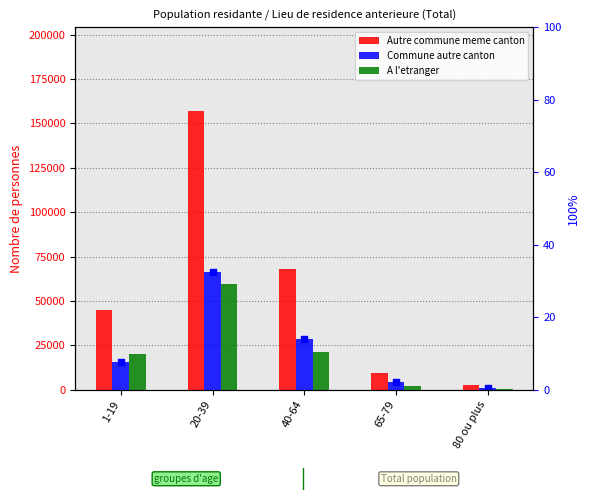

Which series has the widest spread of Y values?

Autre commune meme canton